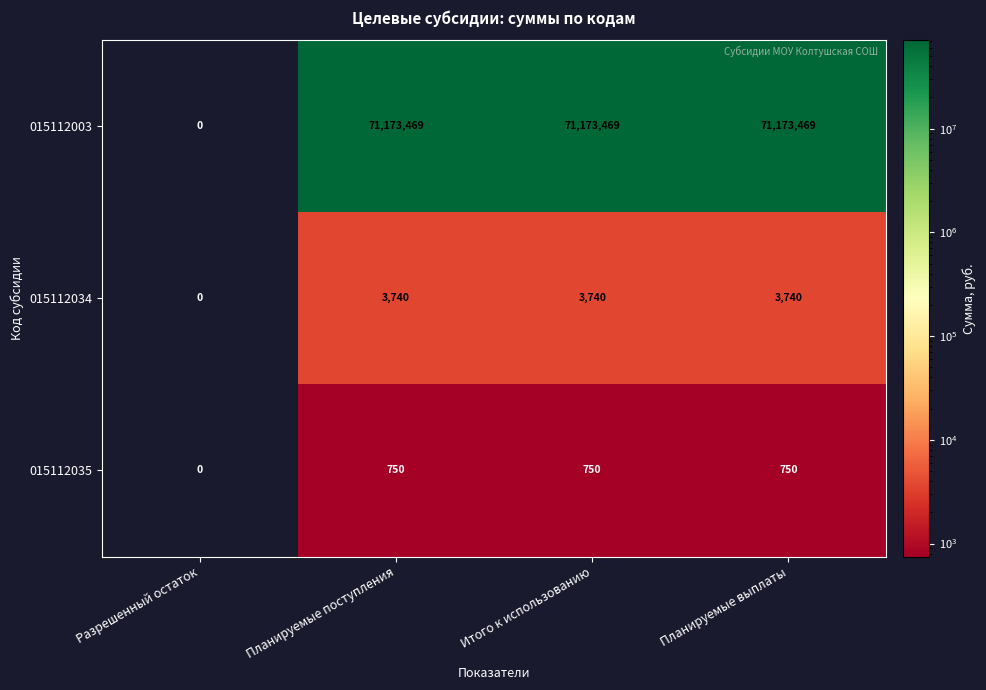

What is the difference between the 015112034 values at Итого к использованию and Разрешенный остаток?

3740